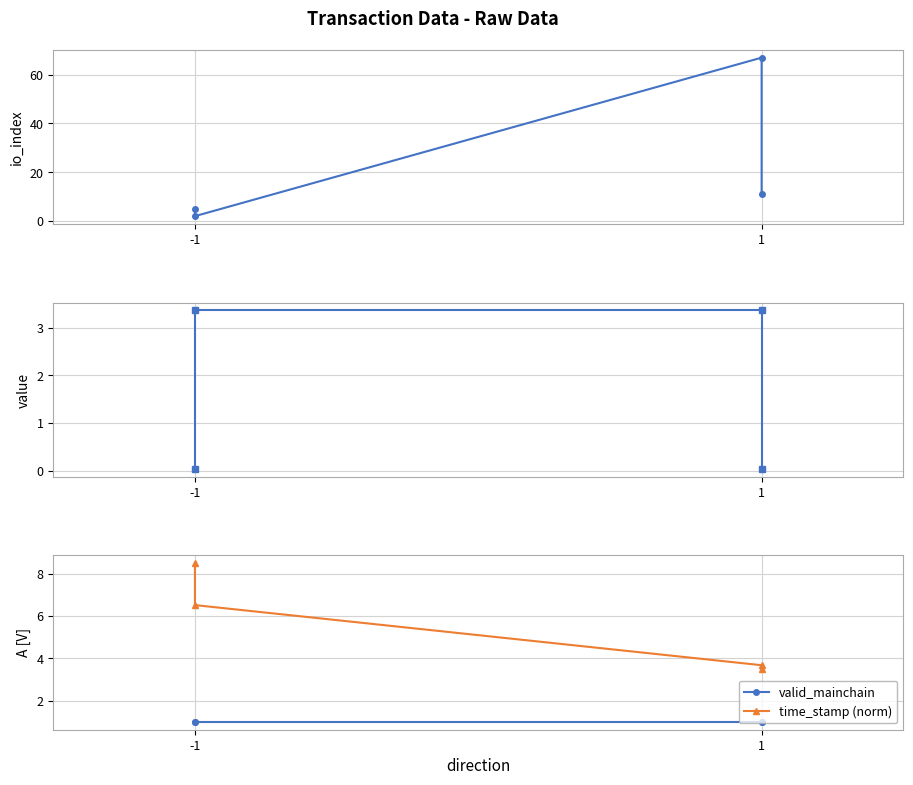

What is the value of the io_index point at the 4th from the left?

11.0